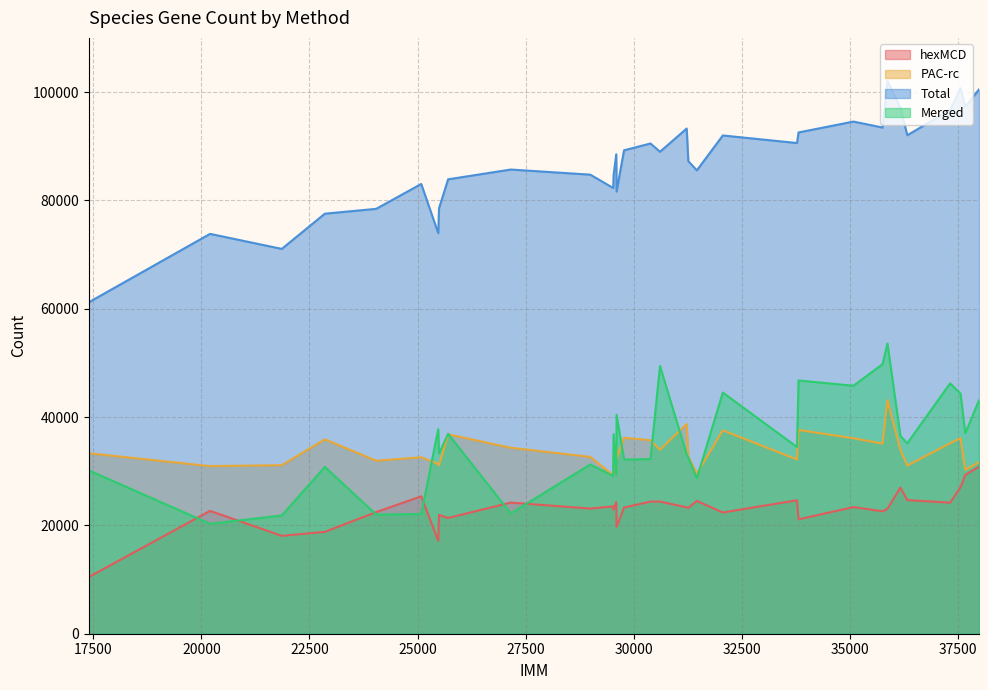

What is the difference between the highest and lowest values at 15?

67363